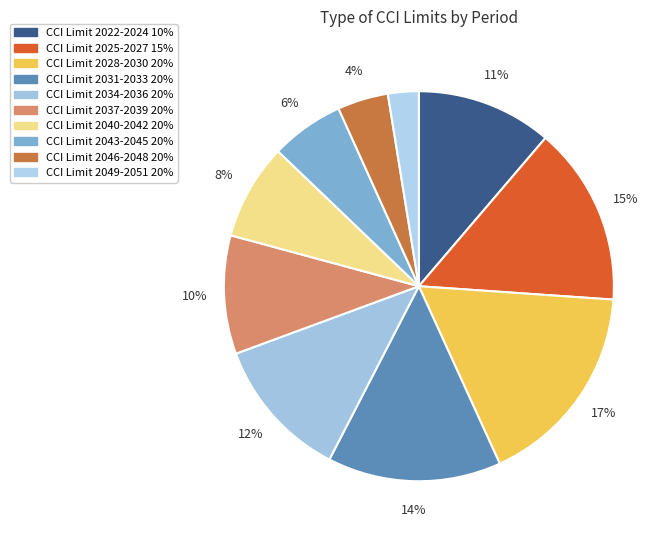

How many segments does this pie chart have?

10